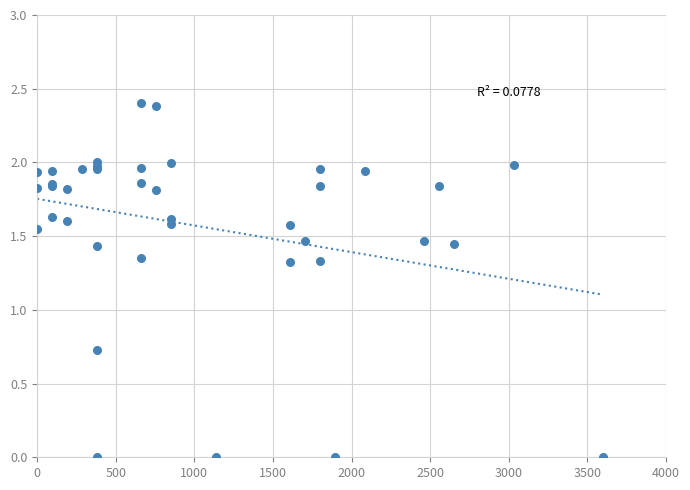

What Y value in the scatter plot is closest to 1?

0.7